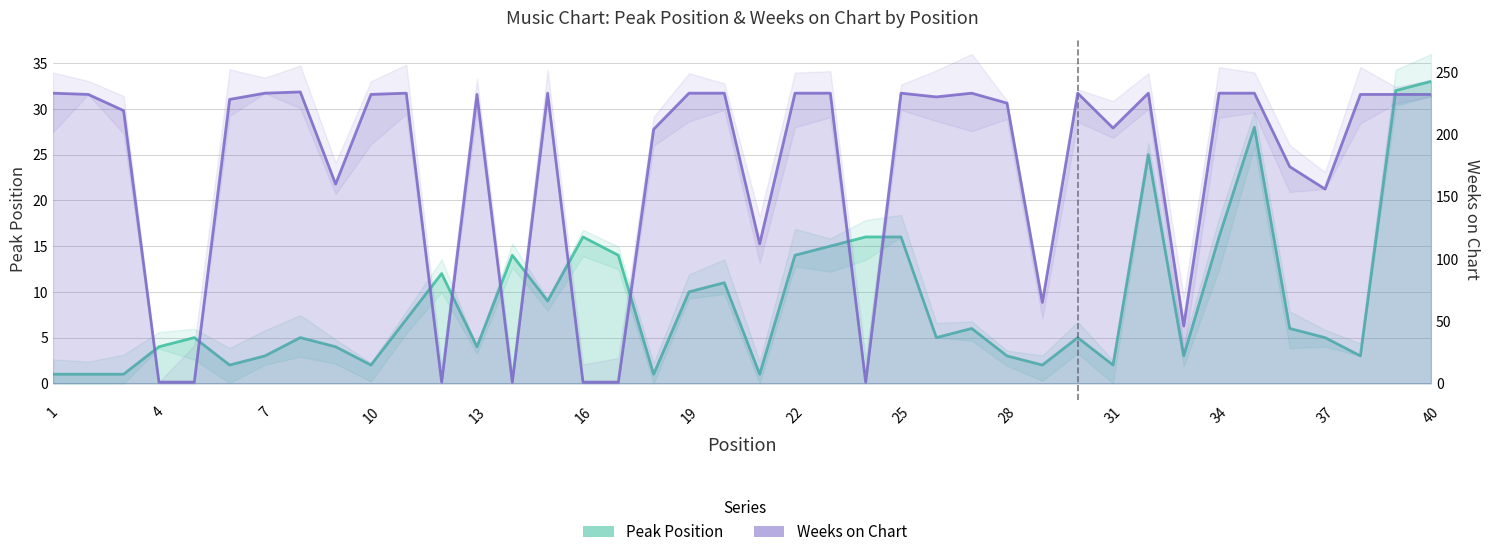

How many lines are shown in the chart?

2